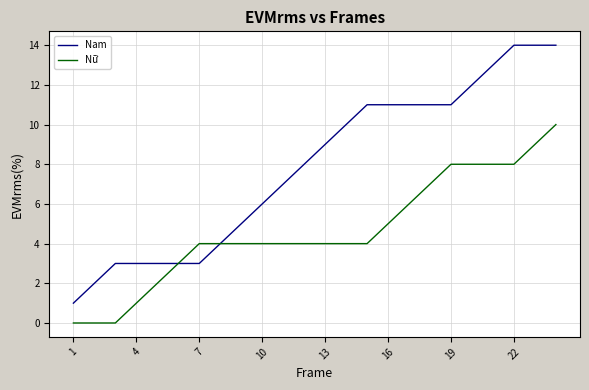

Which series has the widest spread of values?

Nam